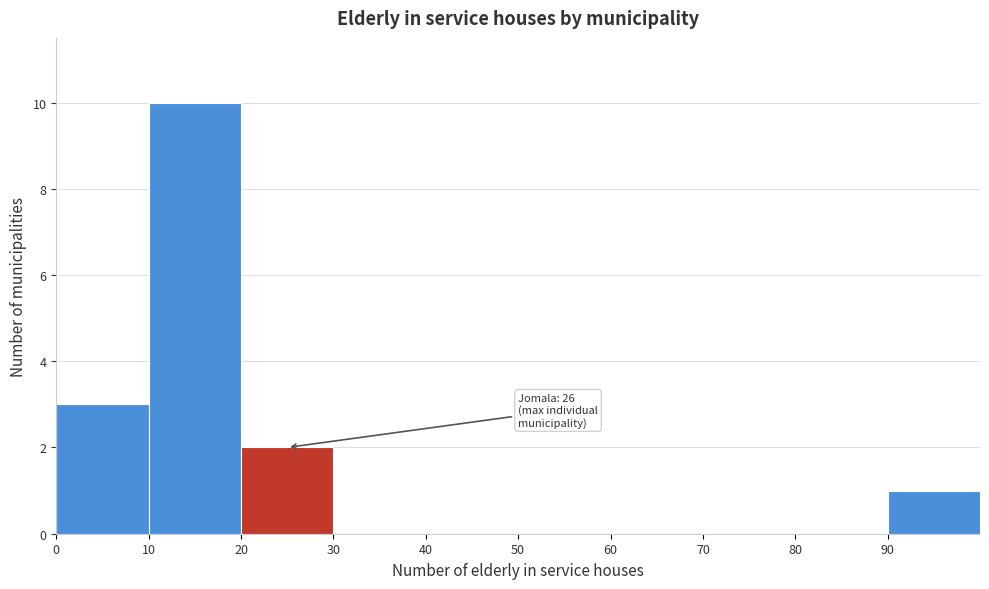

Over which range of the x-axis is the bar tallest?

10 to 20